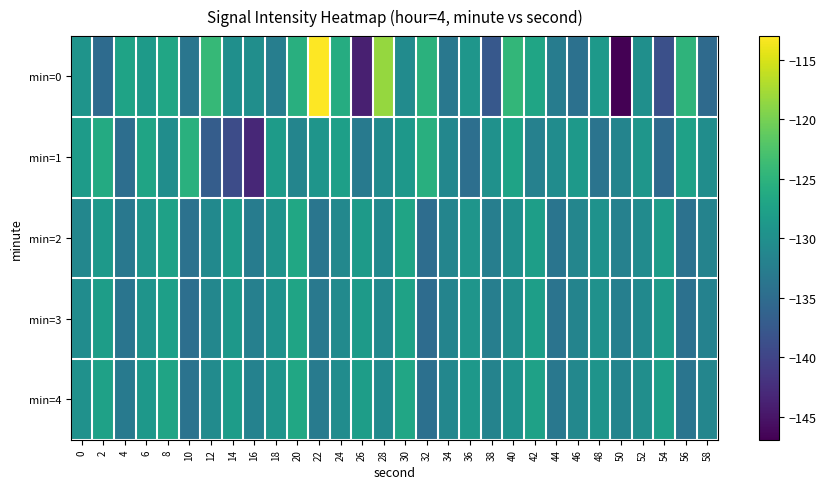

Which series has the largest range (max minus min)?

min=0